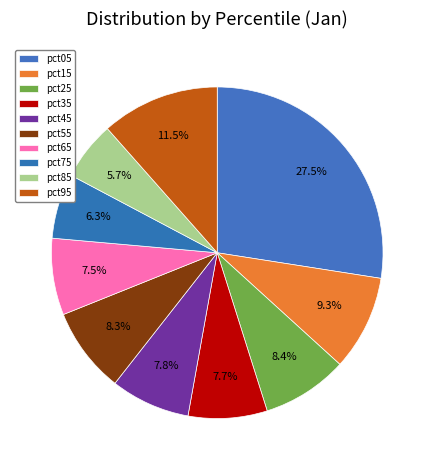

To the nearest percent, what percentage of the pie is pct15?

9%